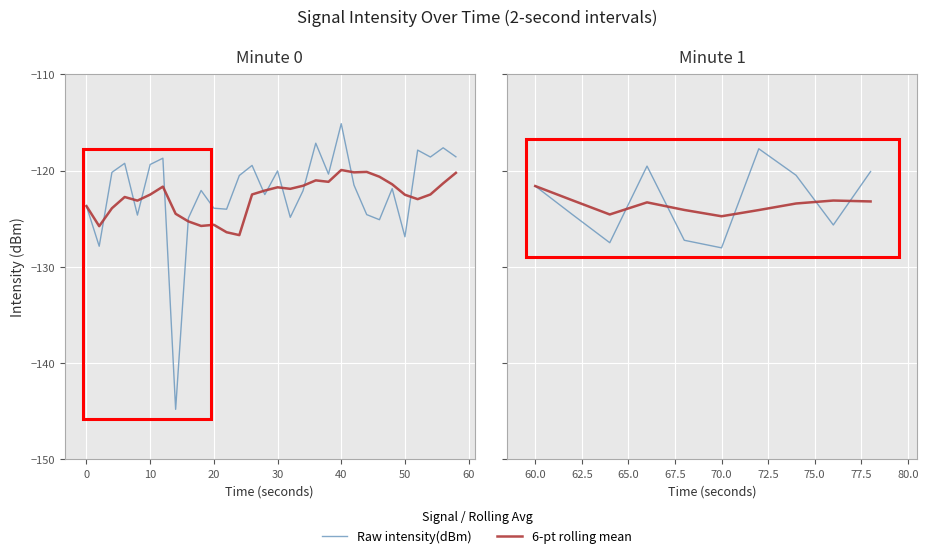

Count the number of categories in the chart.

10